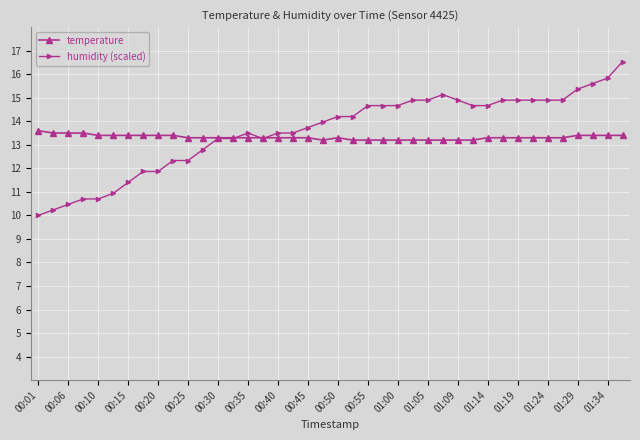

True or false: humidity (scaled) has more than 1 points higher than both neighbors.

True